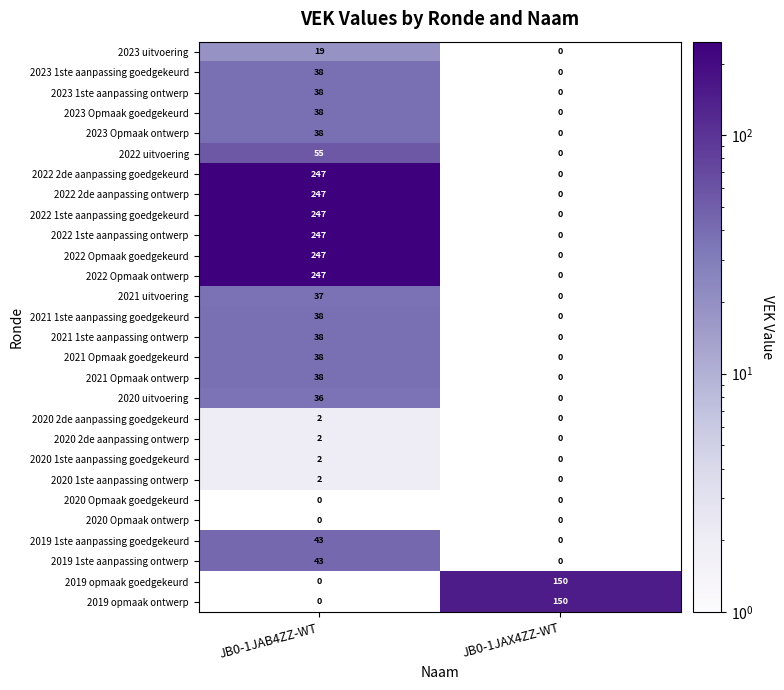

List the labels in order of 2023 uitvoering value, largest first.

JB0-1JAB4ZZ-WT, JB0-1JAX4ZZ-WT